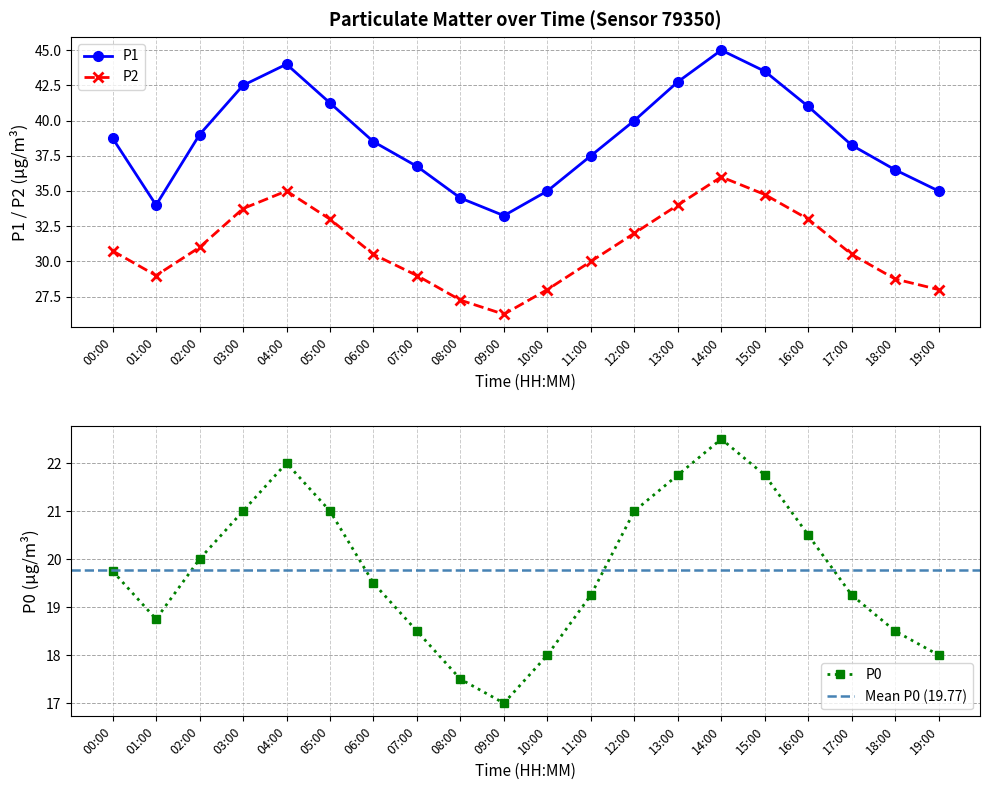

What are all the series names shown in the legend?

P1, P2, P0